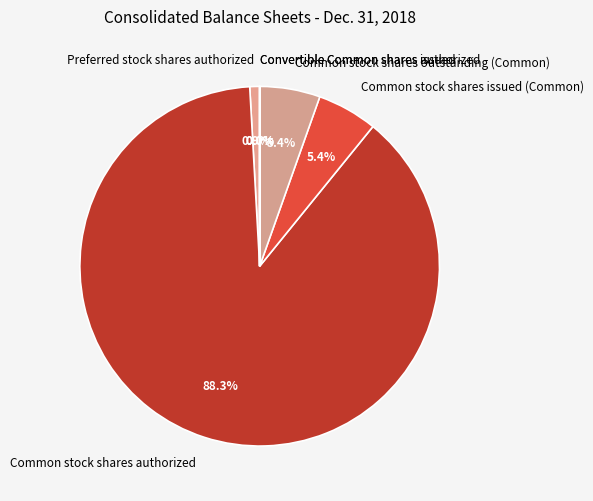

What portion of the pie excludes Preferred stock shares authorized?

99.1%